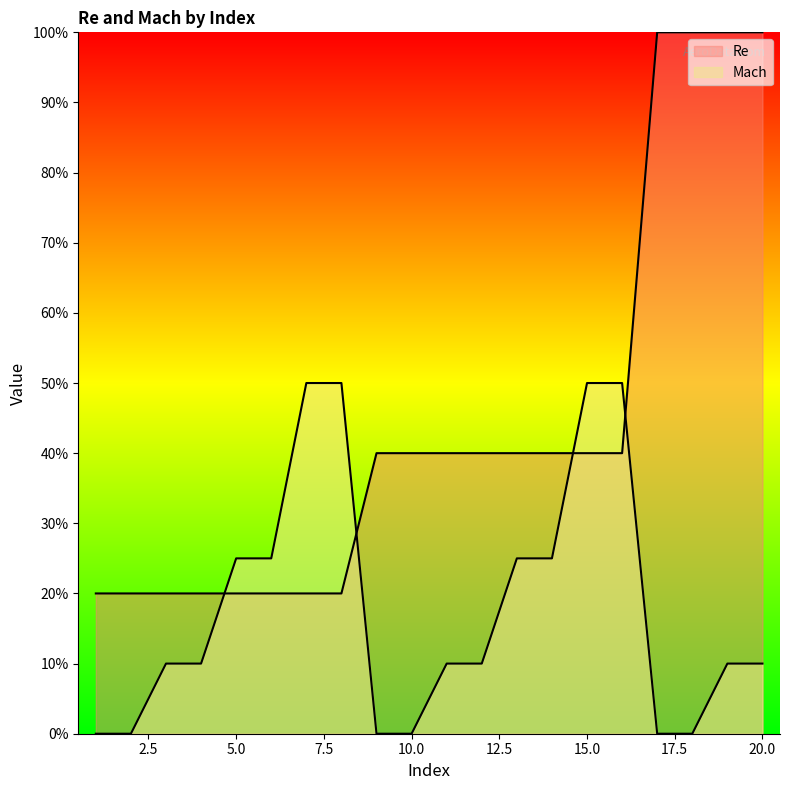

What is the total value across all series at 15?

0.9